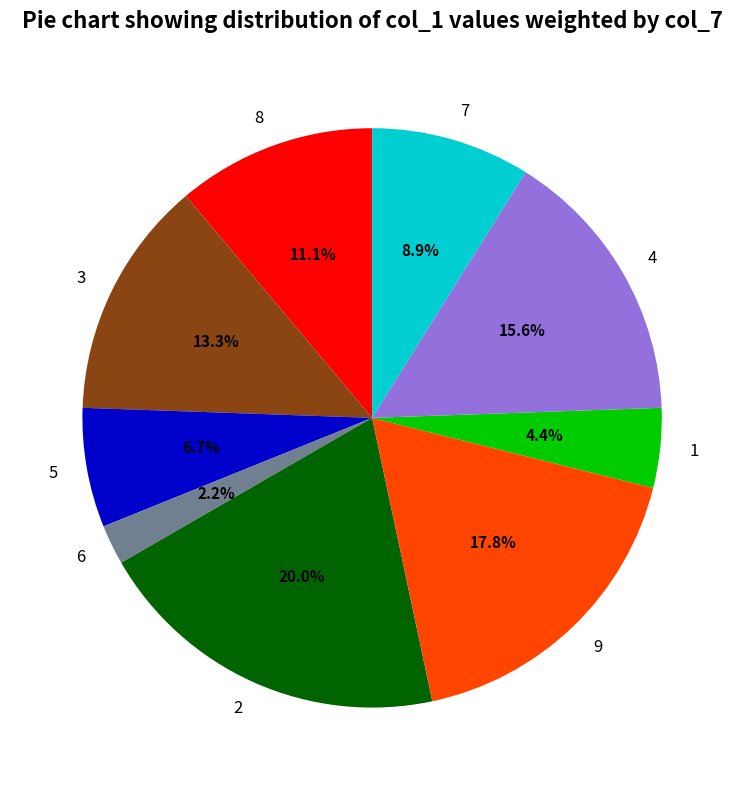

Does any single category account for the majority?

No